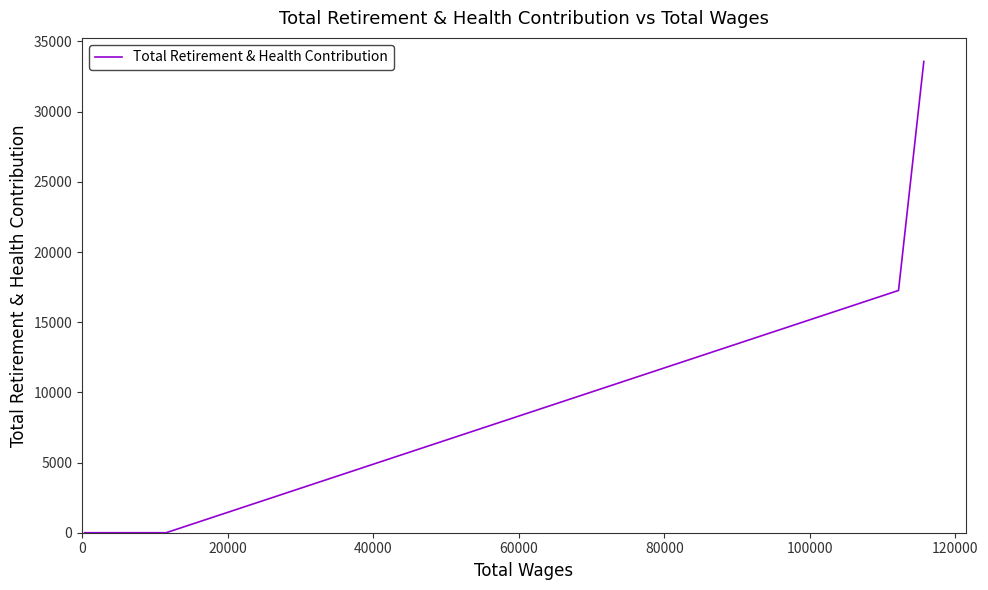

What is the greatest value displayed?

33576